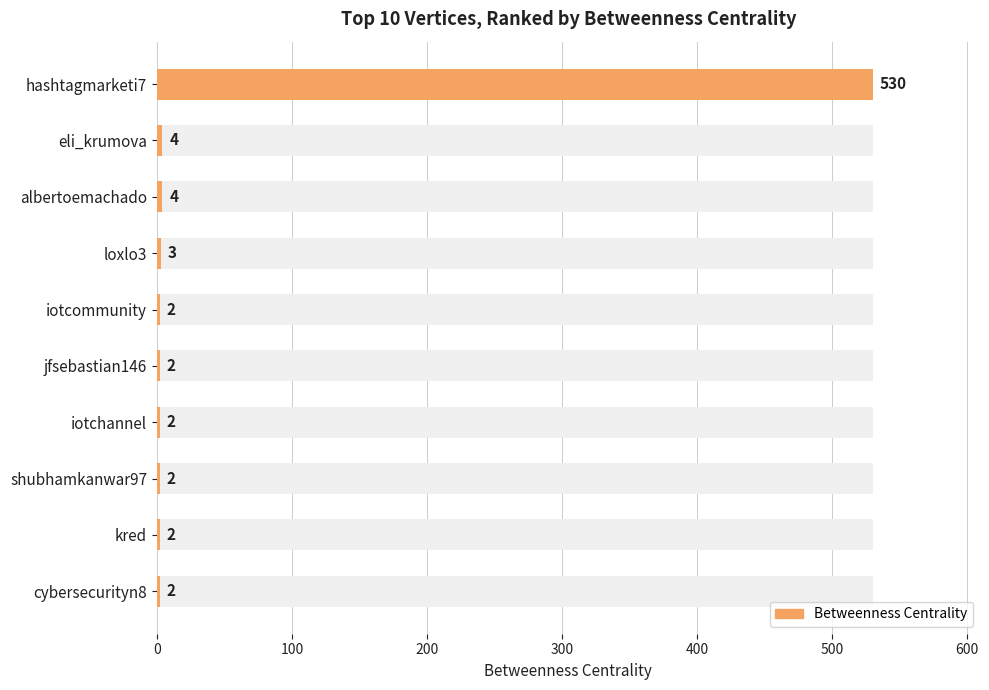

Is it true that the value at kred is 2?

True